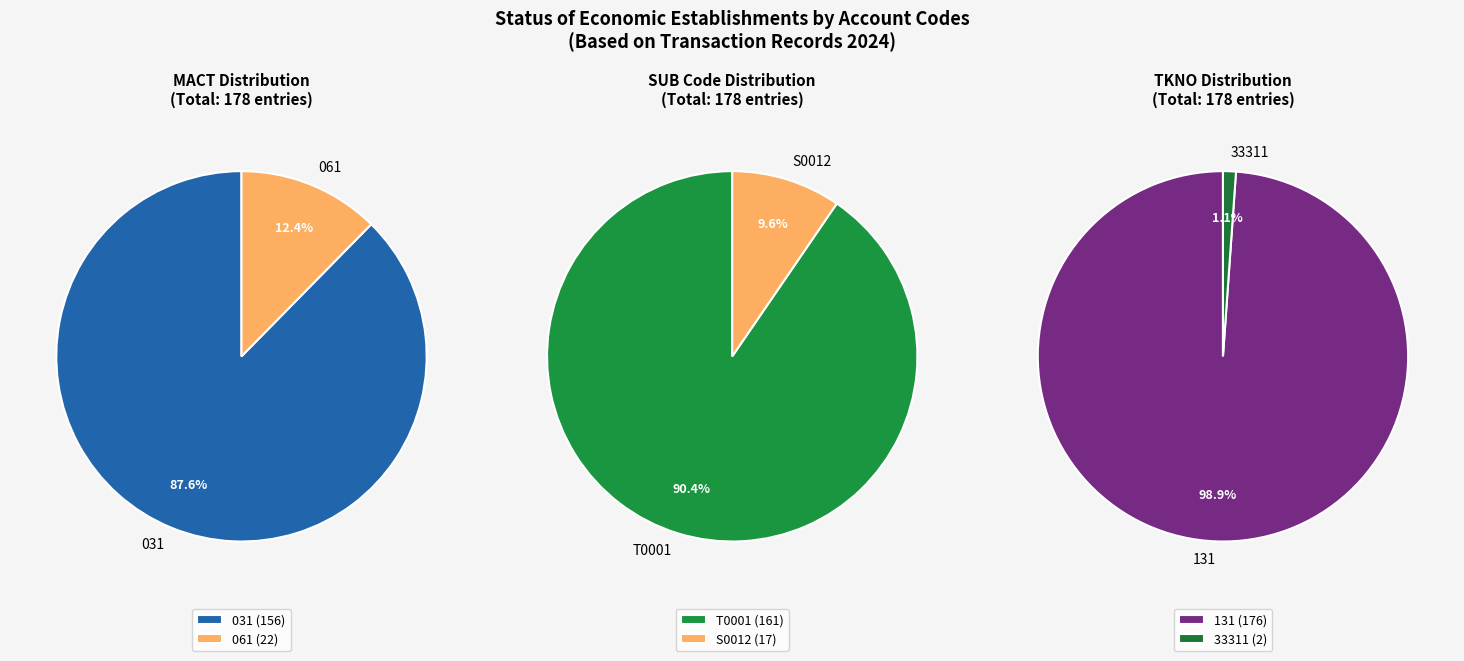

Is the sum of 061 and 031 greater than half?

Yes